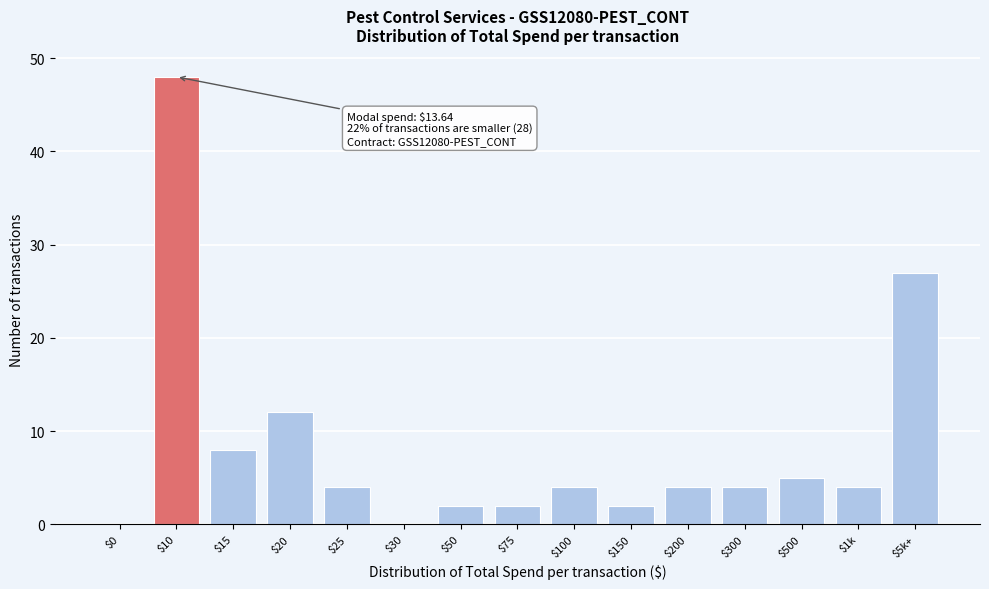

What is the sum of all values?

126